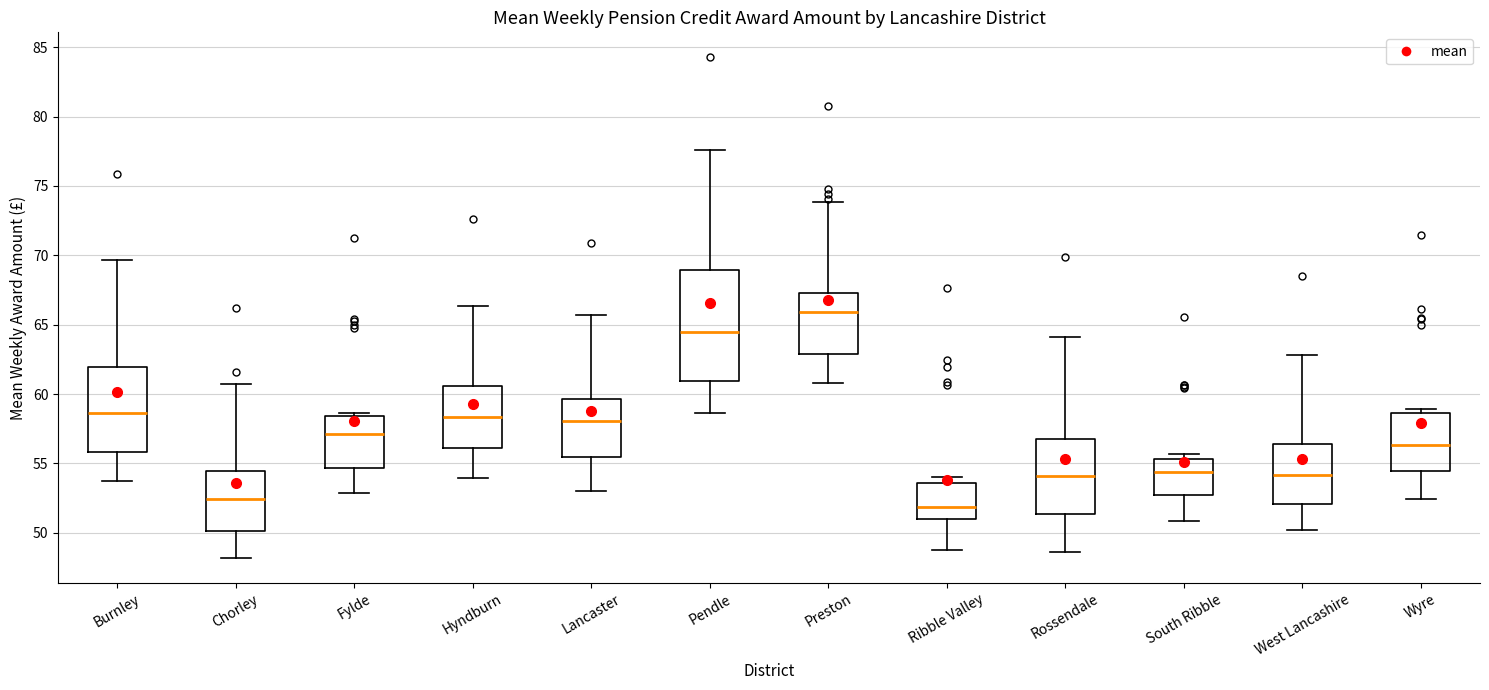

Where is the upper edge of the box for Burnley on the y-axis? The values are not printed on the chart, so give them approximately, as read against the axis.

62.0